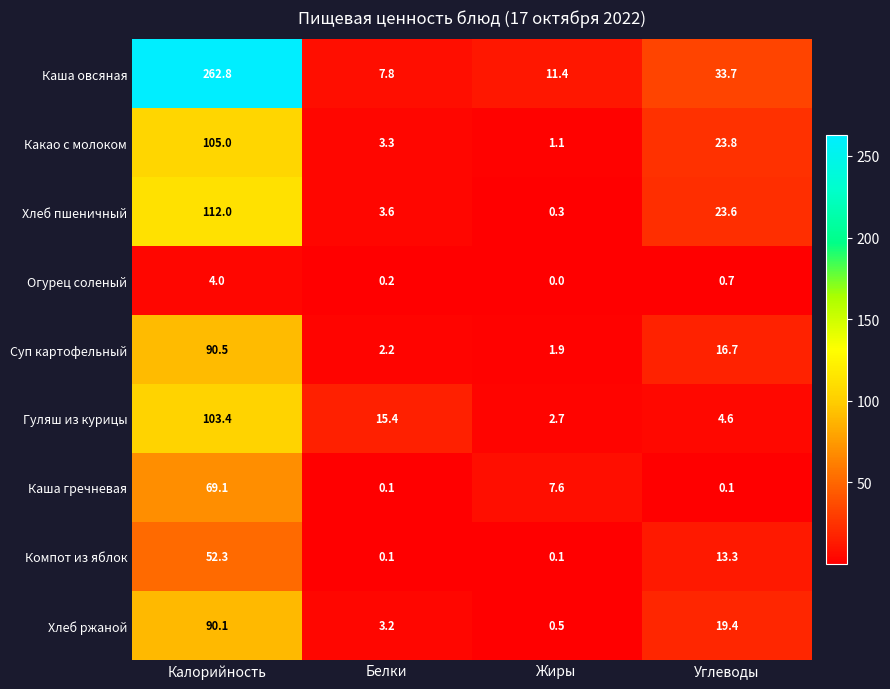

Where is Хлеб ржаной nearest to the value 45?

Углеводы